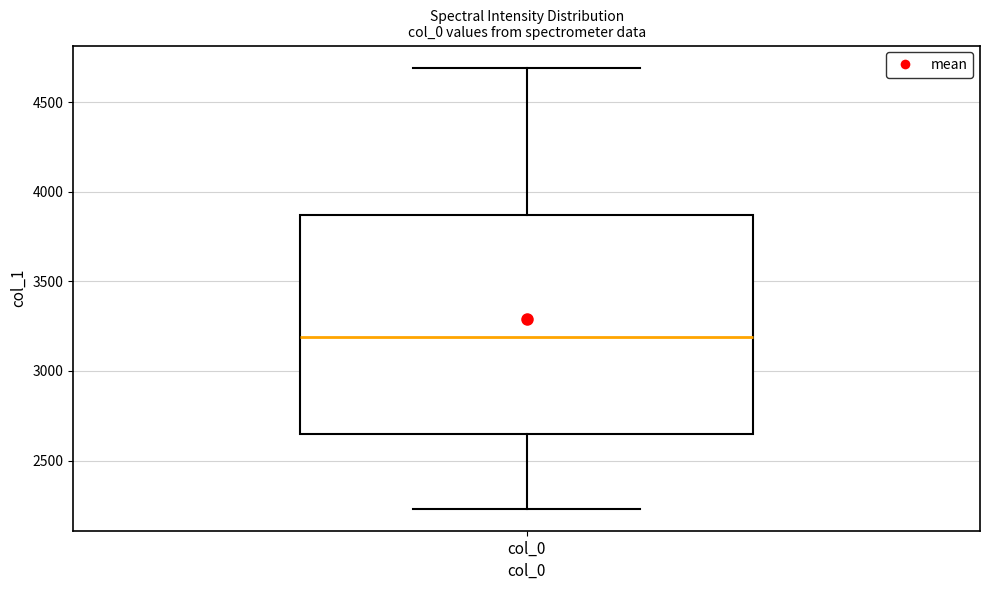

Read this box plot against the y-axis: the position of the median line, the range covered by the box, and the ends of both whiskers. The values are not printed on the chart, so give them approximately, as read against the axis.

median 3200, box 2650 to 3850, whiskers 2250 to 4700